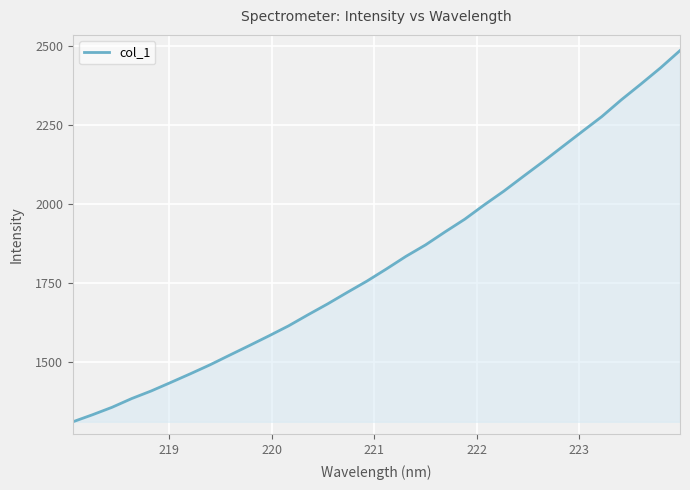

True or false: the data has more than 0 interior local peaks.

False